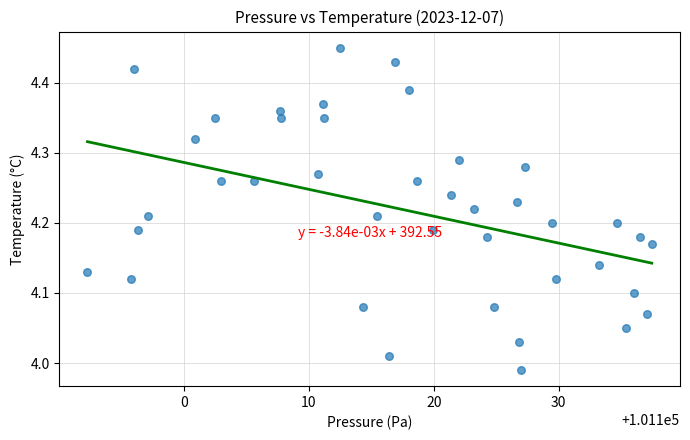

What is the range of X values (max minus min)?

45.1